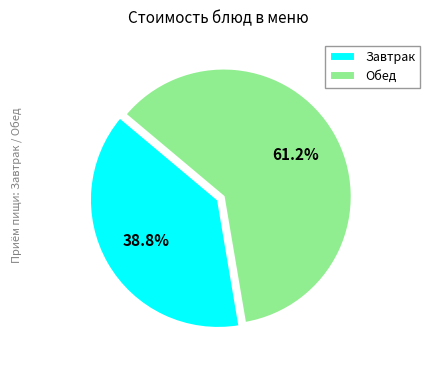

What is the total percentage of Завтрак and Обед?

100.0%